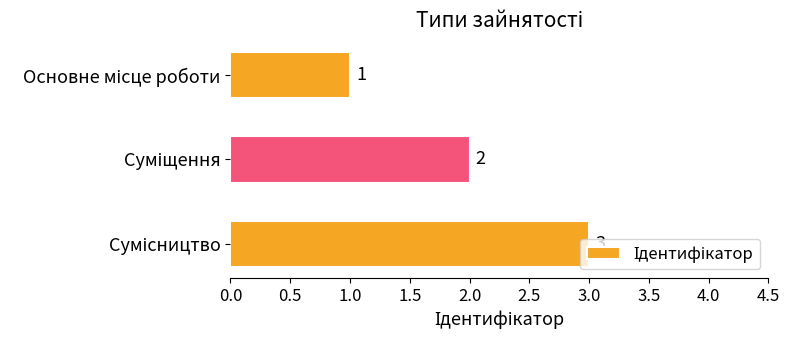

Count the values in the range 1 to 3.

3